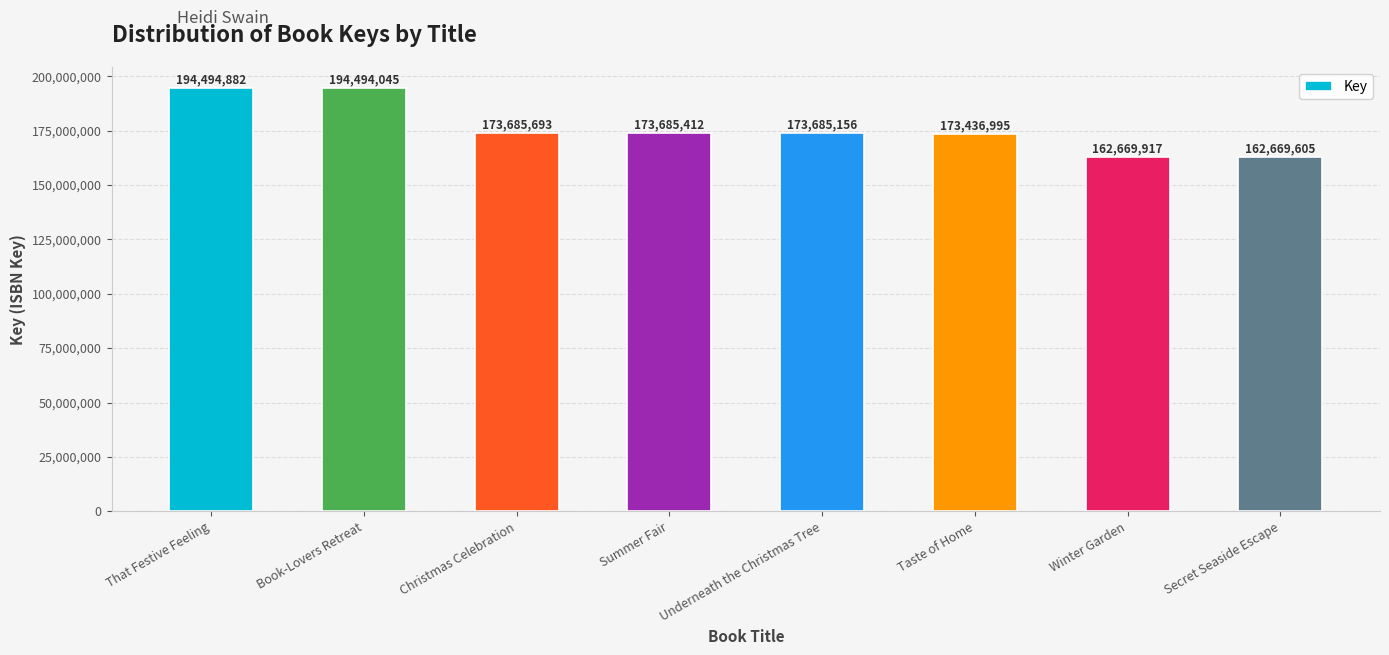

What is the value of the 7th bar from the left?

162669917